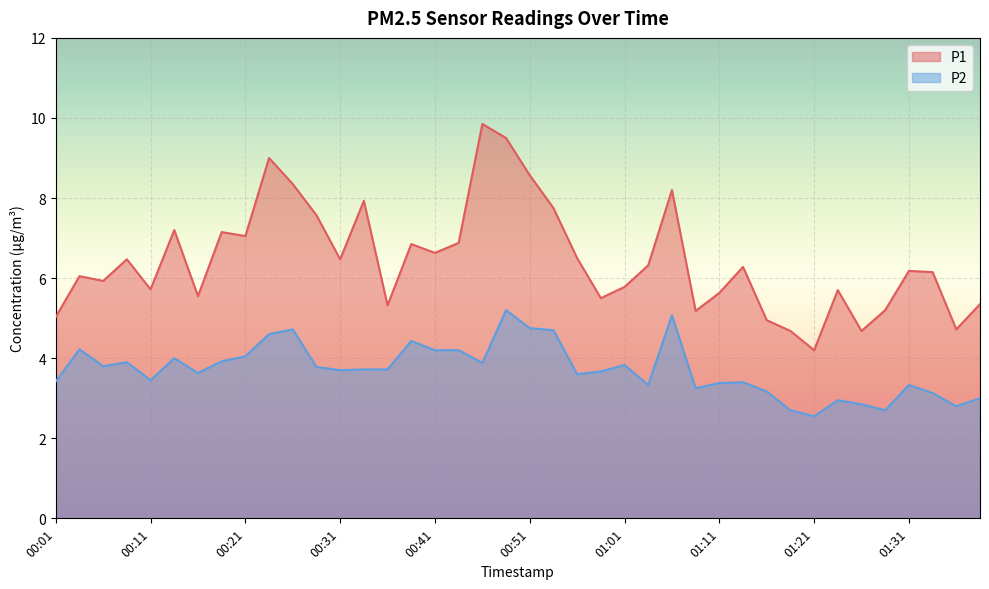

The value of P1 at 00:24 is 2.9. True or false?

False